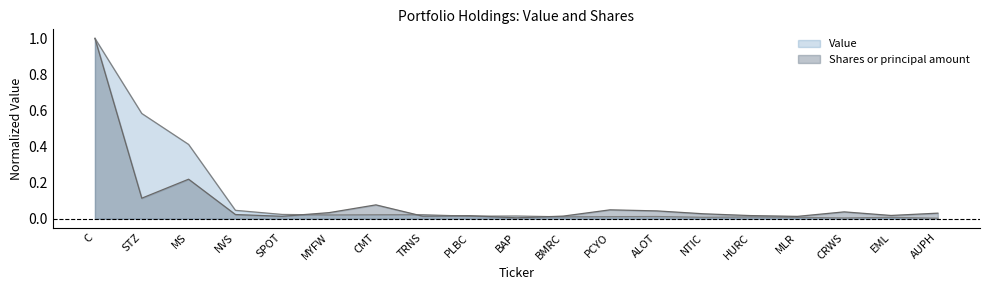

How many lines are shown in the chart?

2